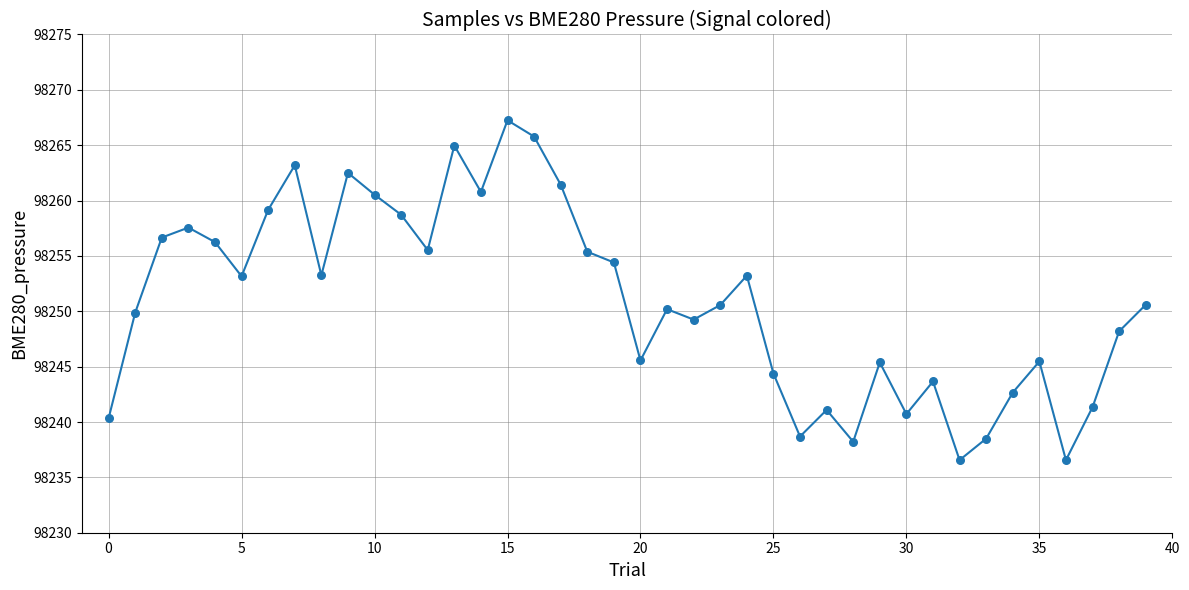

What is the minimum value shown in the chart?

98236.6